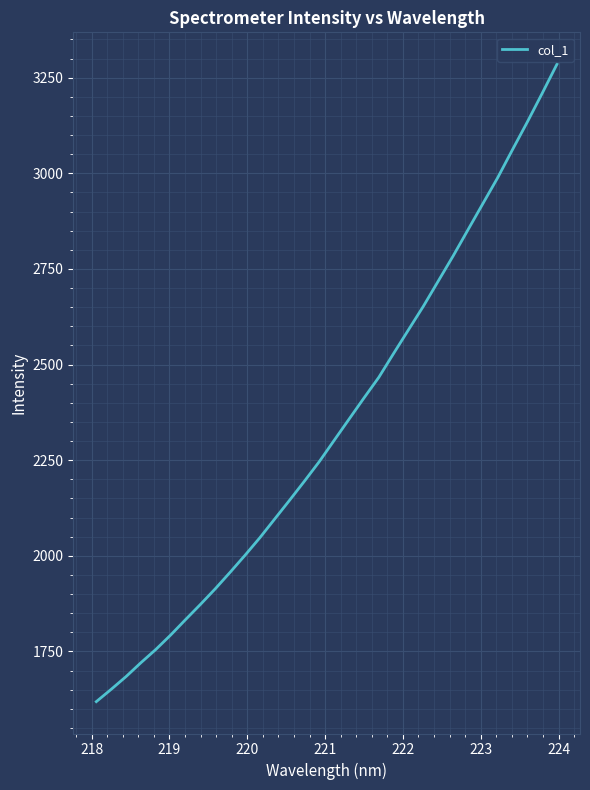

What is the minimum value shown in the chart?

1618.7